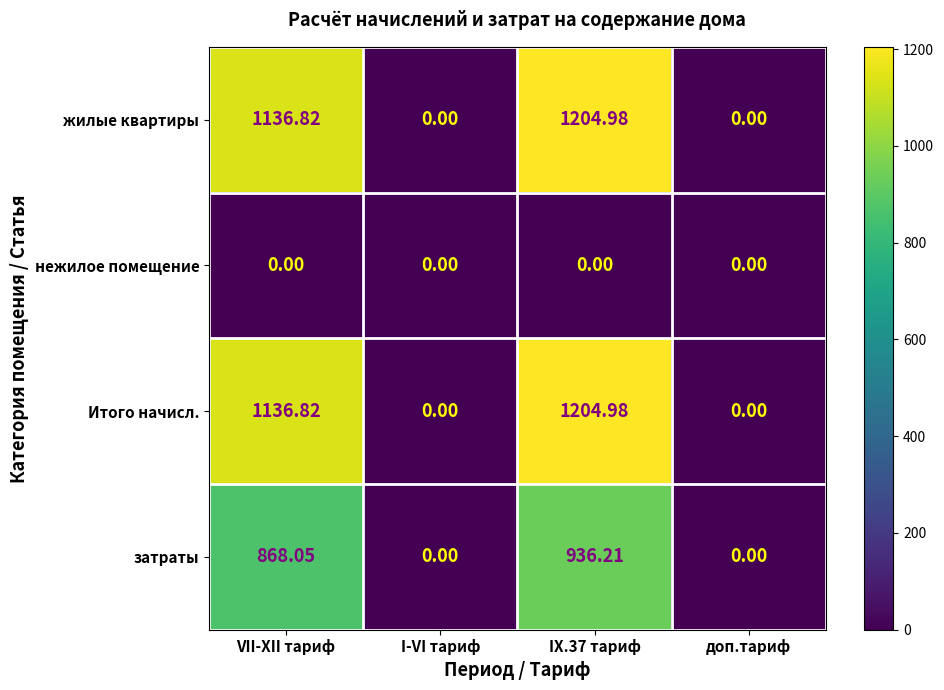

Where does the Итого начисл. series first go above 1136?

VII-XII тариф